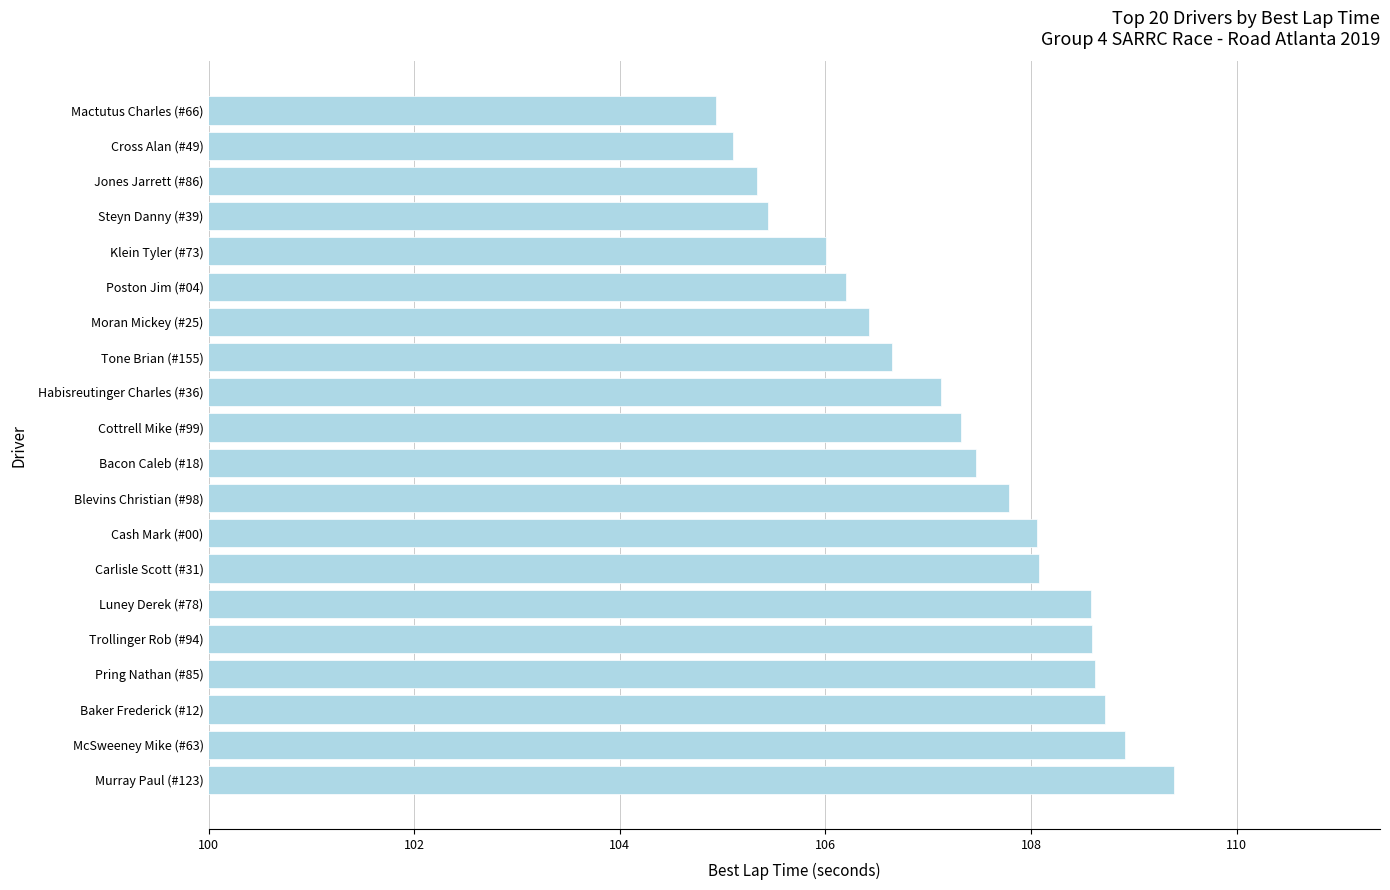

Which label corresponds to the largest value in the chart?

Murray Paul (#123)